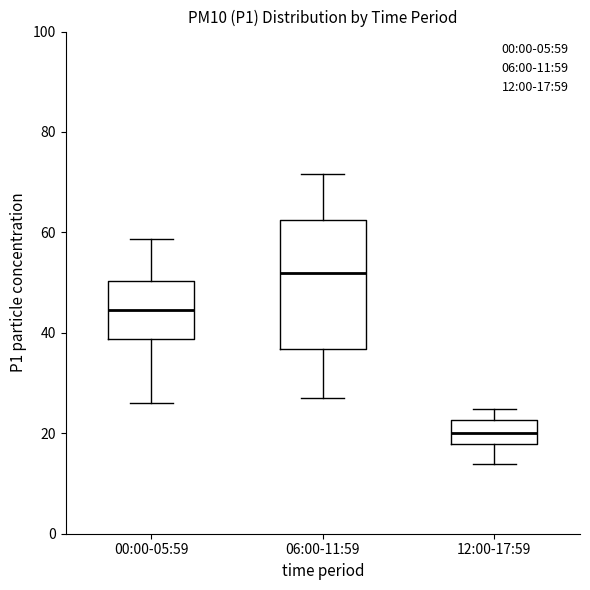

Comparing the boxes themselves (not the whiskers), which one is the tallest?

06:00-11:59